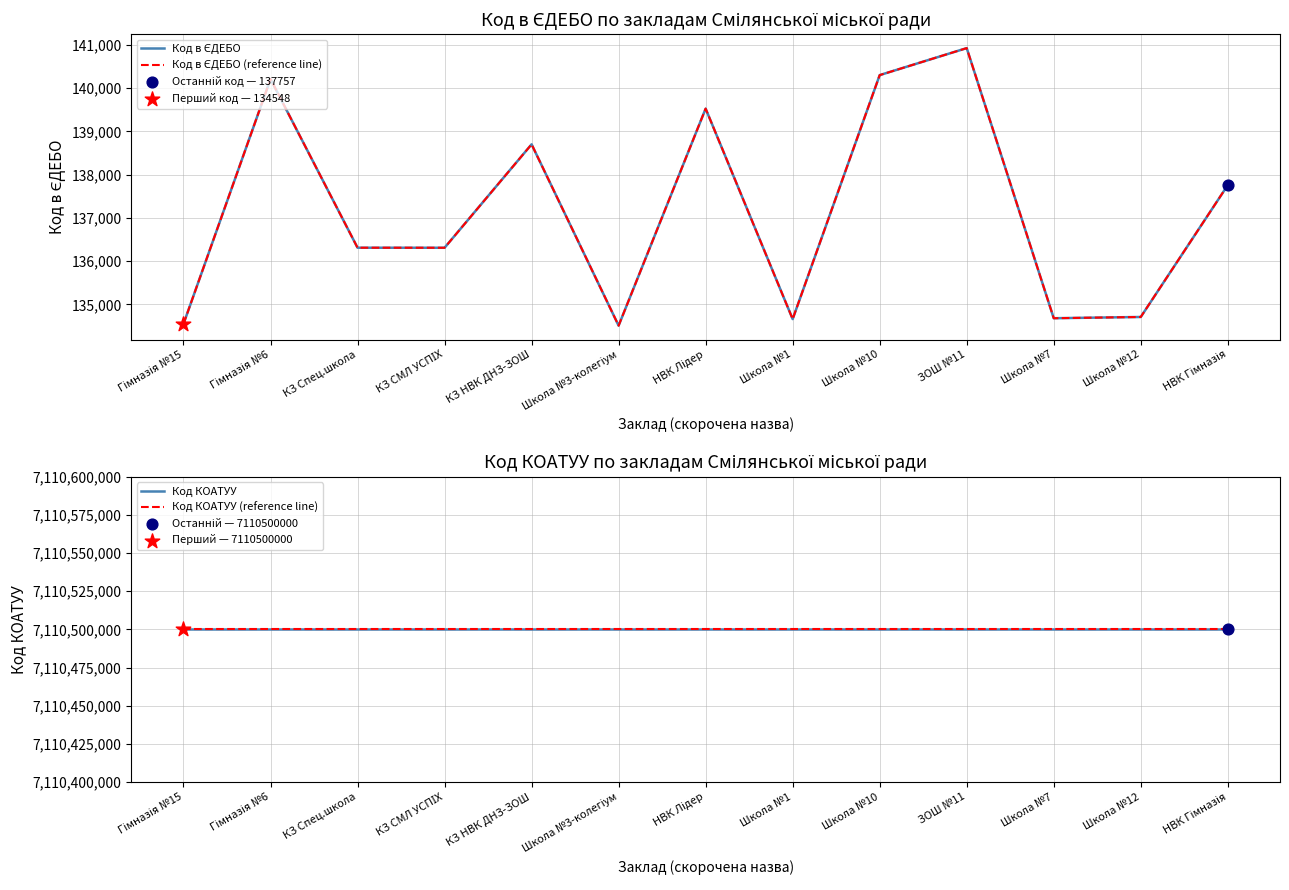

At how many categories does at least one series exceed 4186003804?

13